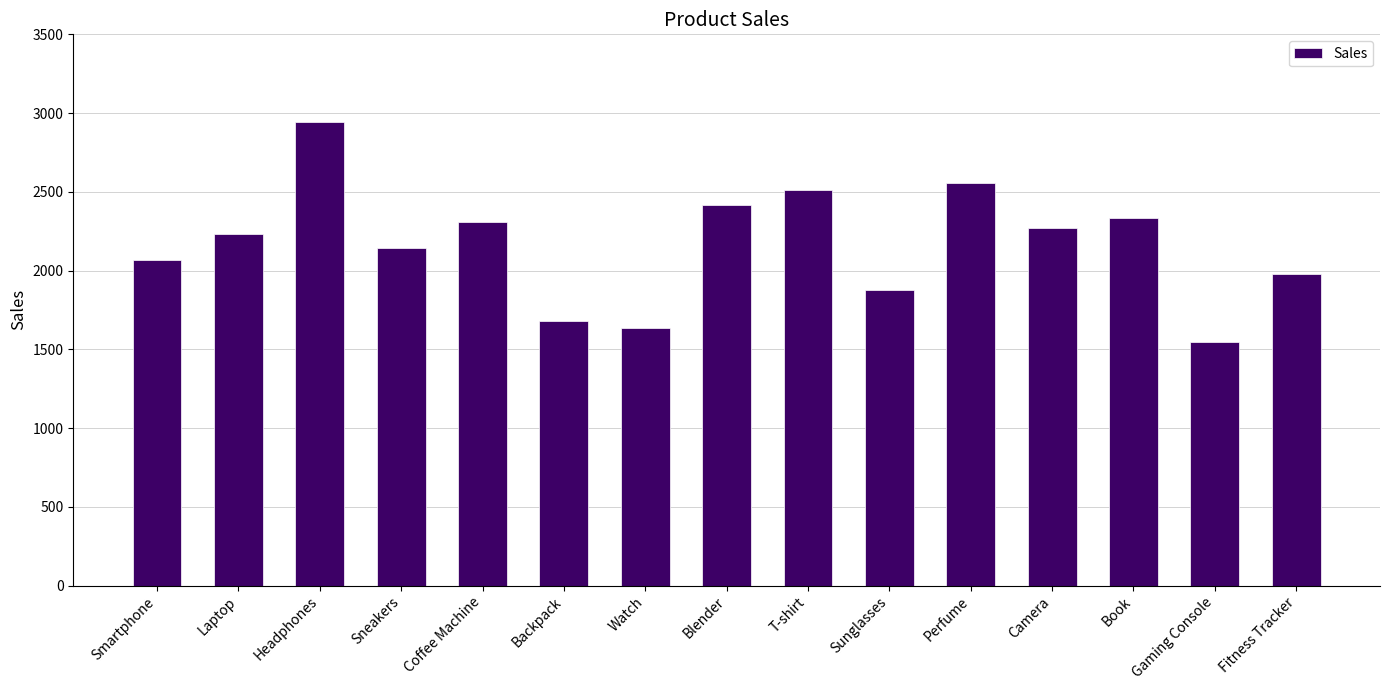

What is the sum of all values?

32504